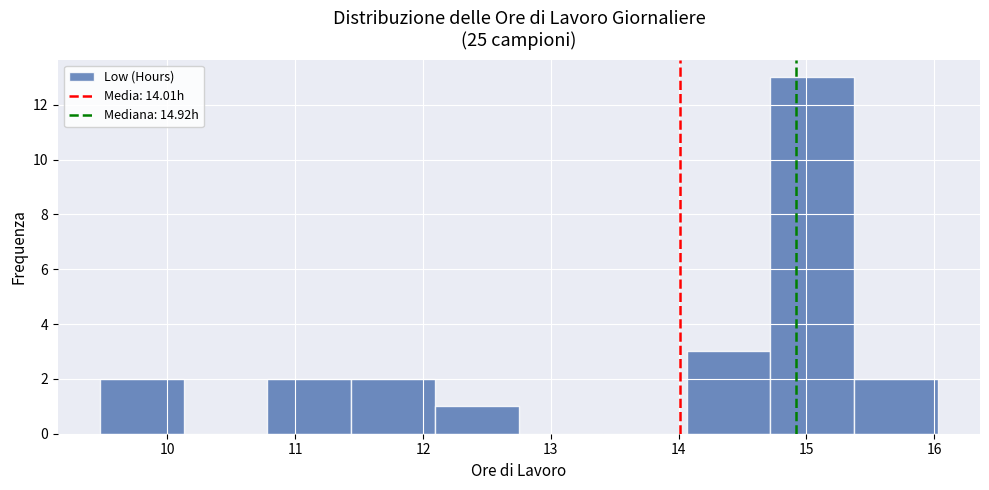

How tall is the bar that spans 11.4 to 12.1 on the x-axis? Neither the bar edges nor the heights are printed on the chart, so give them approximately, as read against the axes.

2